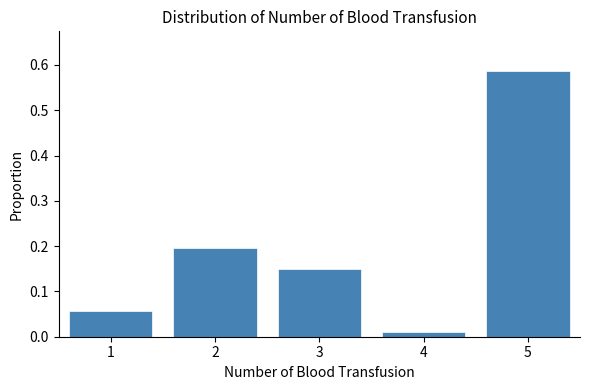

The chart shows a value of 0.0 at 1. True or false?

False